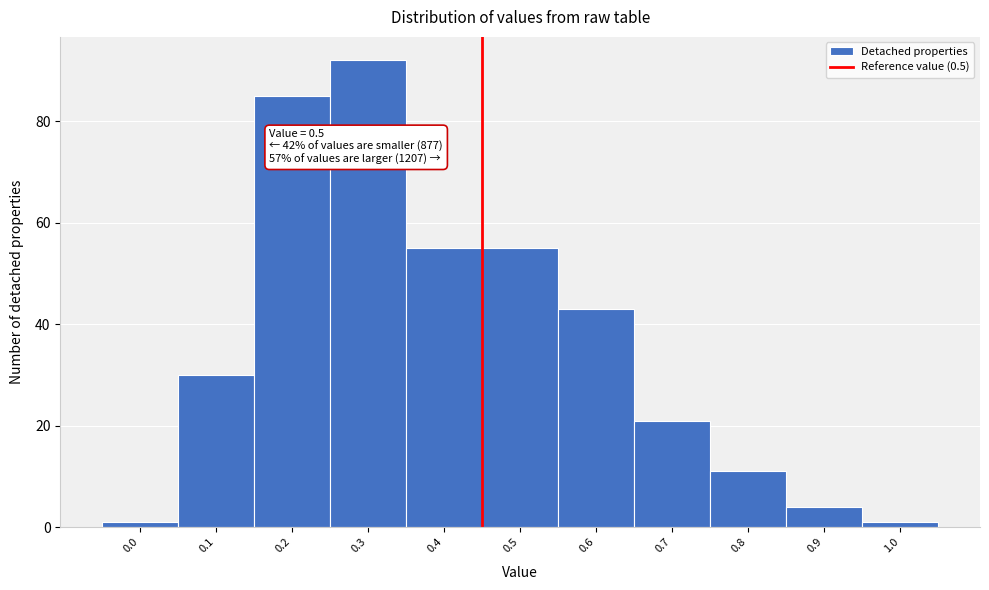

Reading right to left, extract all data points from this chart.

1.0=1	0.9=4	0.8=11	0.7=21	0.6=43	0.5=55	0.4=55	0.3=92	0.2=85	0.1=30	0.0=1